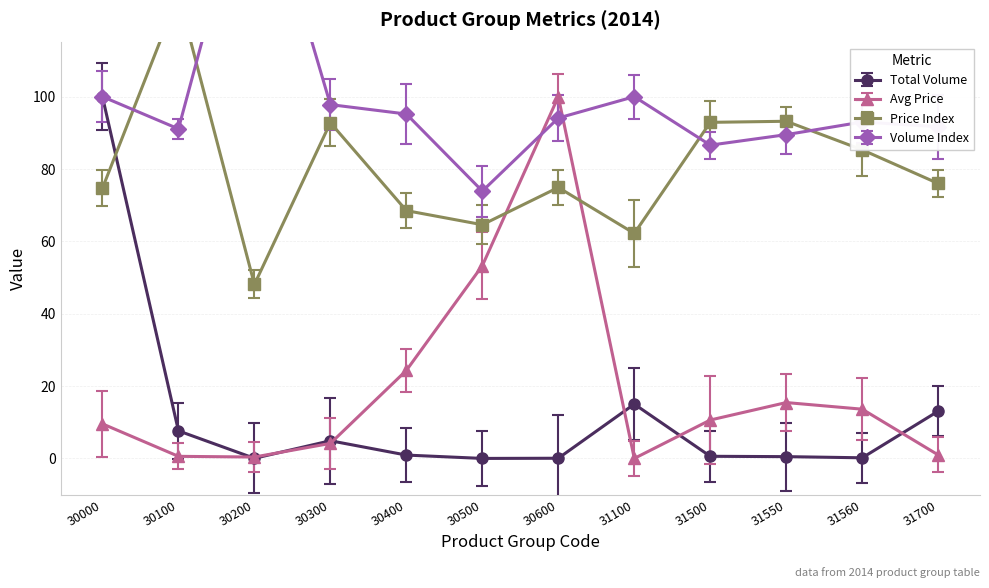

The Price Index series shows 93.2 at 31550. True or false?

True